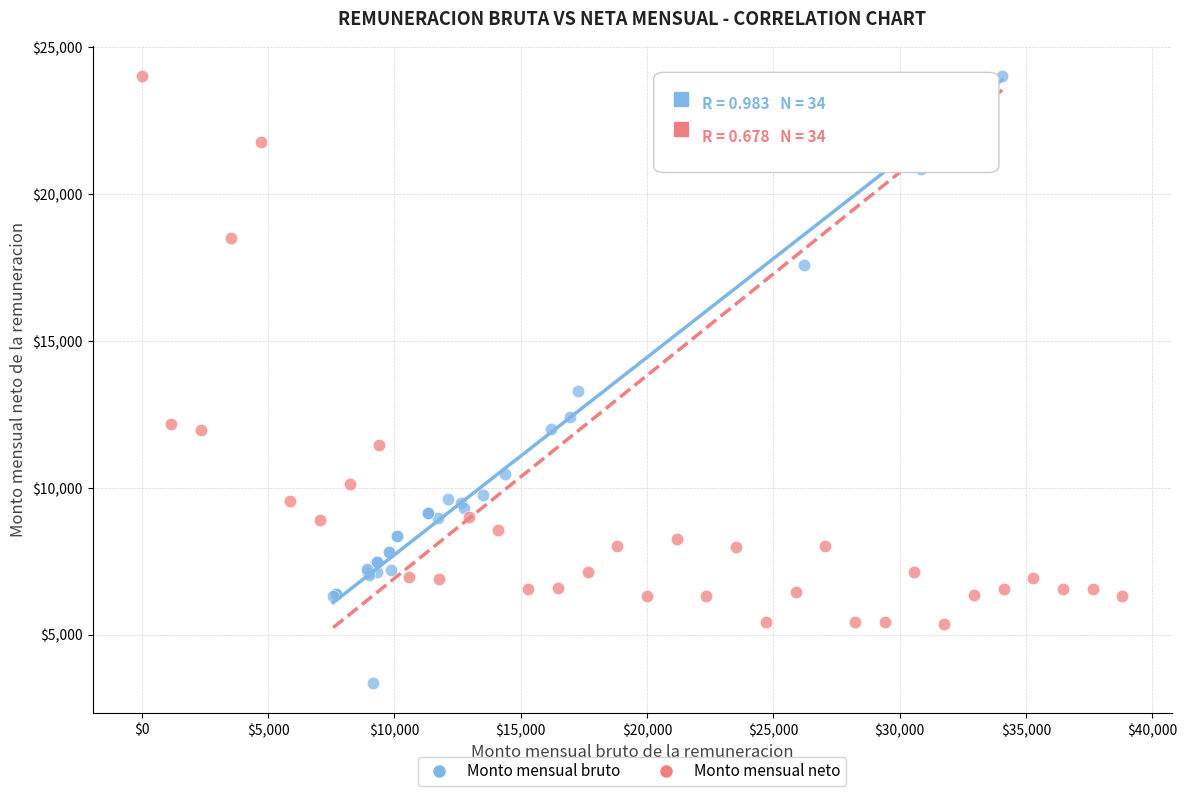

Which series has the largest Y range (max minus min)?

Monto mensual bruto